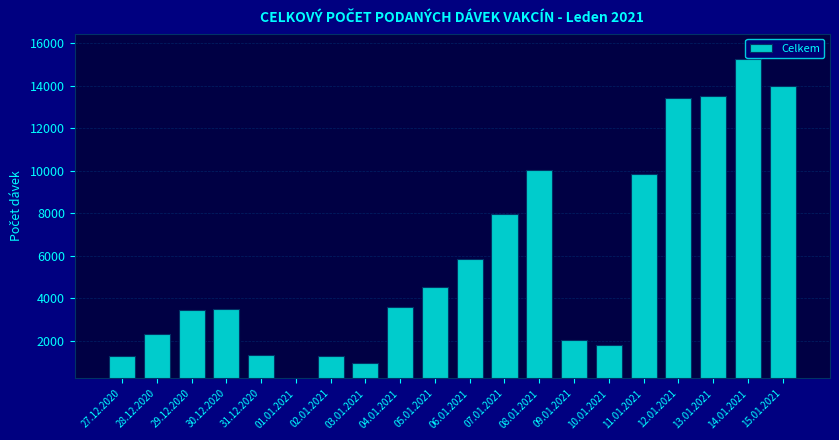

At which category does the chart reach its peak across all series?

14.01.2021